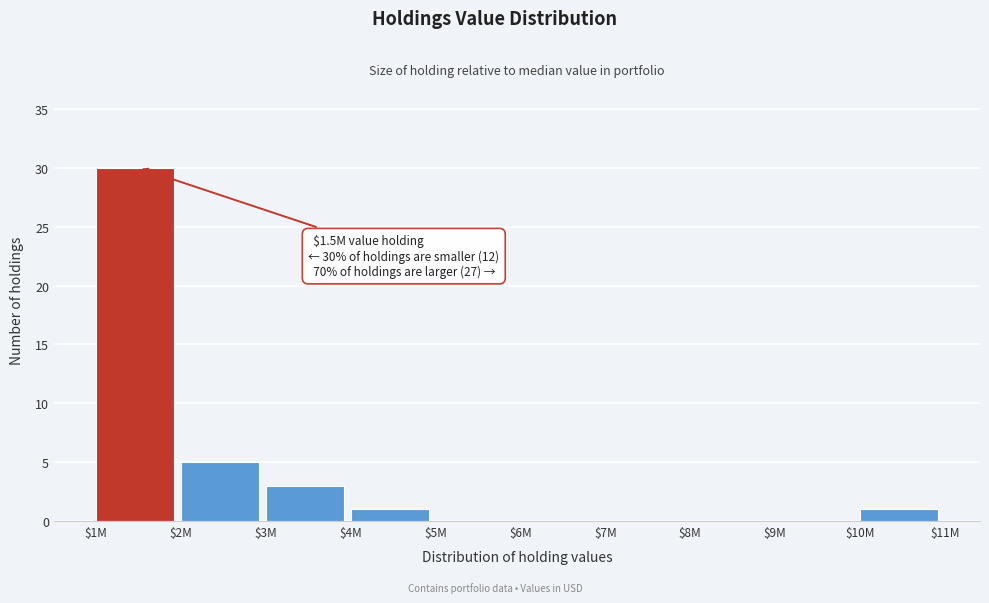

The chart shows a value of 0 at $6M. True or false?

True